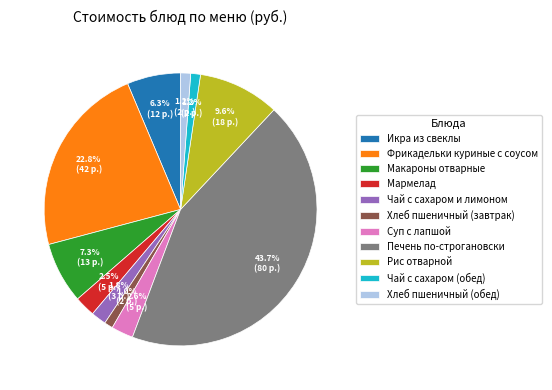

Count the number of slices in the pie.

11